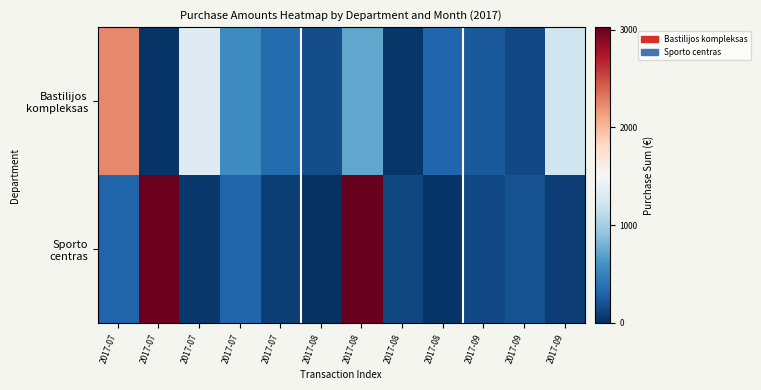

What is the maximum value shown in the chart?

3025.0